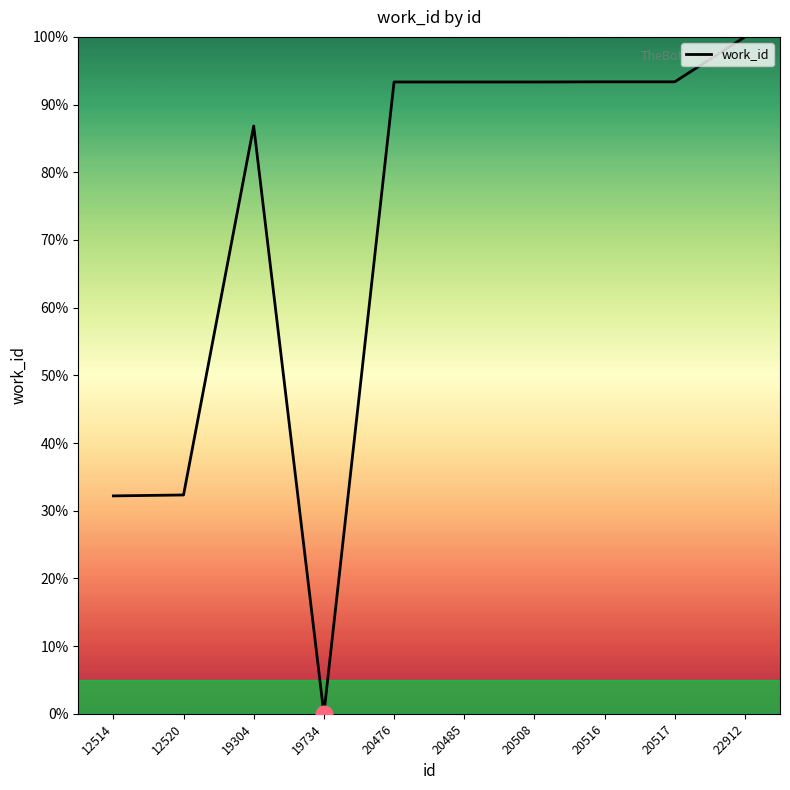

Is this an area chart (filled region under the line)?

No